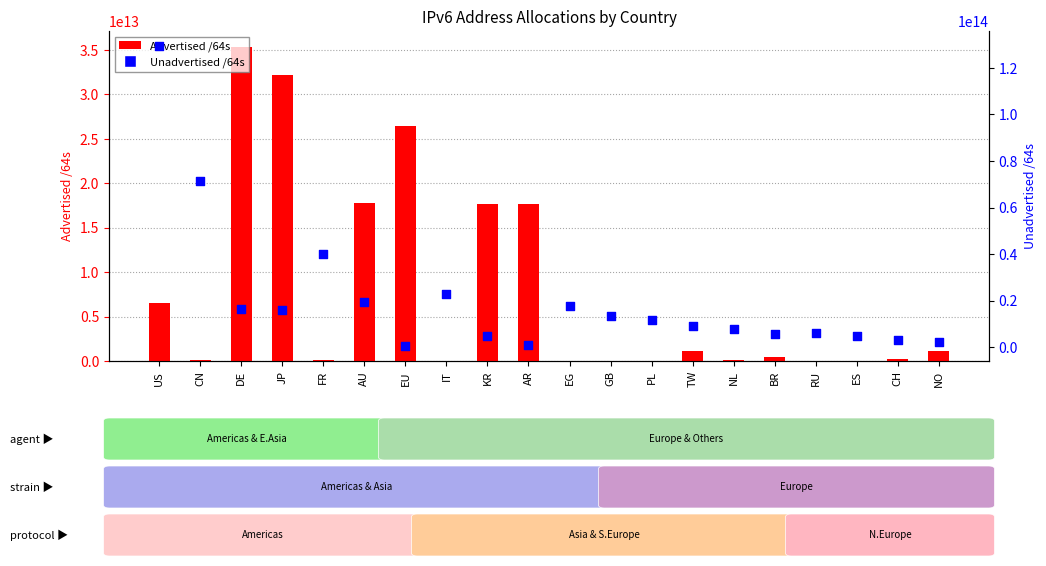

At which category is the sum across all series the highest?

US